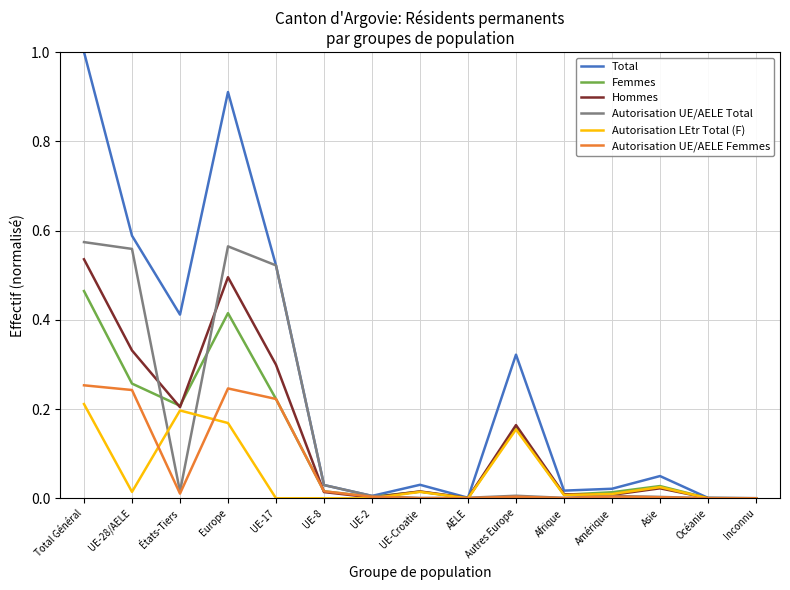

Where do Femmes and Hommes first cross each other?

UE-28/AELE and États-Tiers